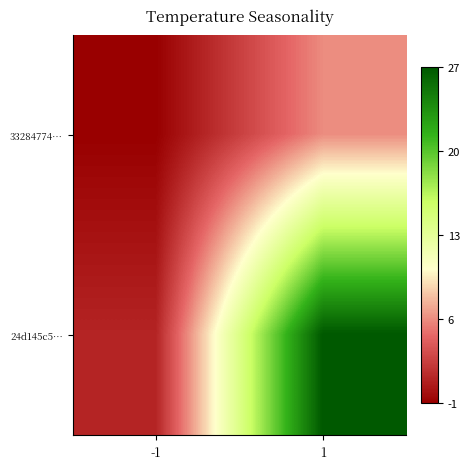

What is the difference between the highest and lowest values at 1?

21